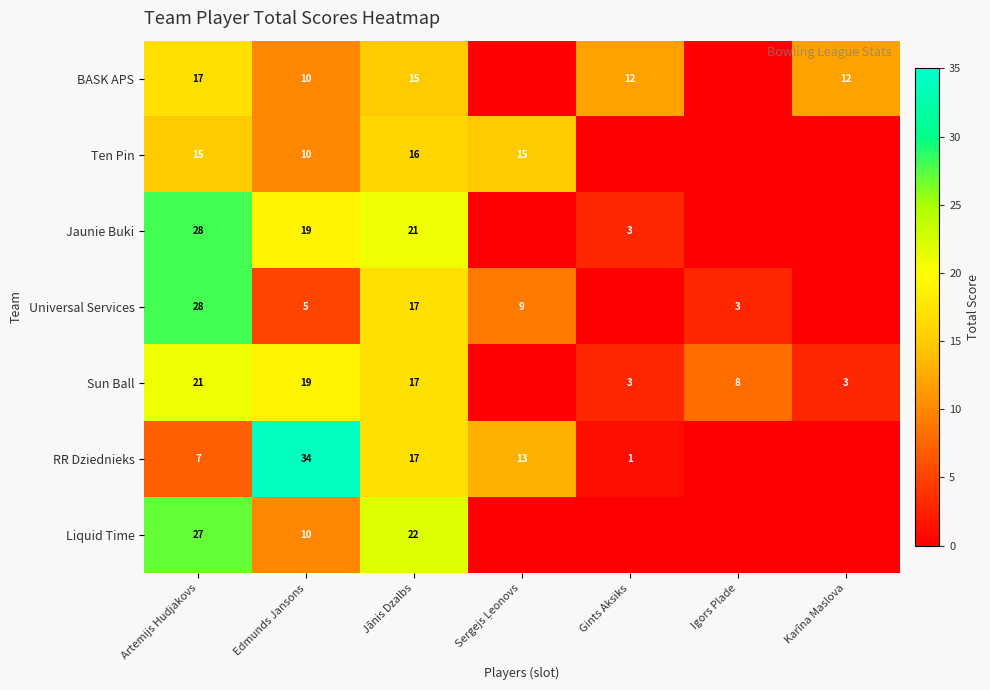

What is the difference between the row_1 values at Karīna Maslova and Jānis Dzalbs?

16